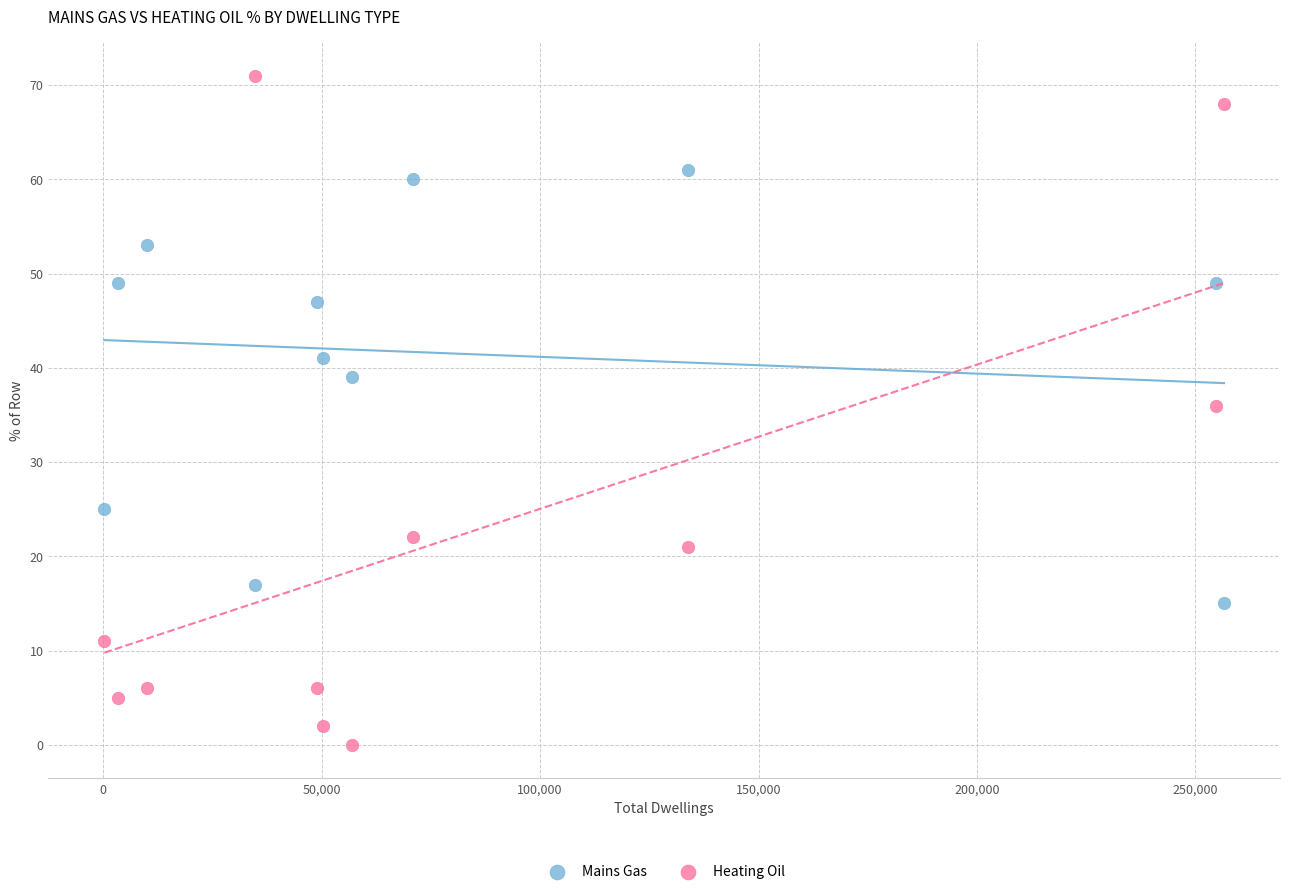

Across all data points, what is the range of Y values (max minus min)?

71